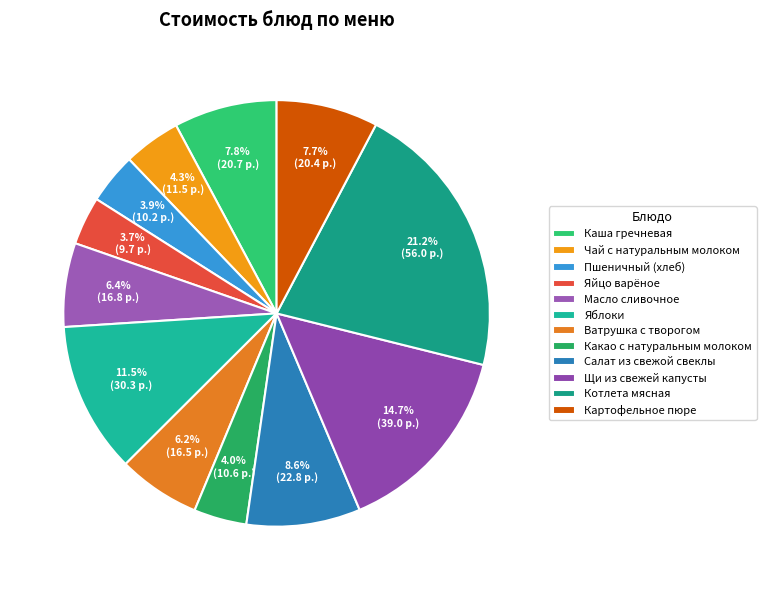

Count the number of slices in the pie.

12